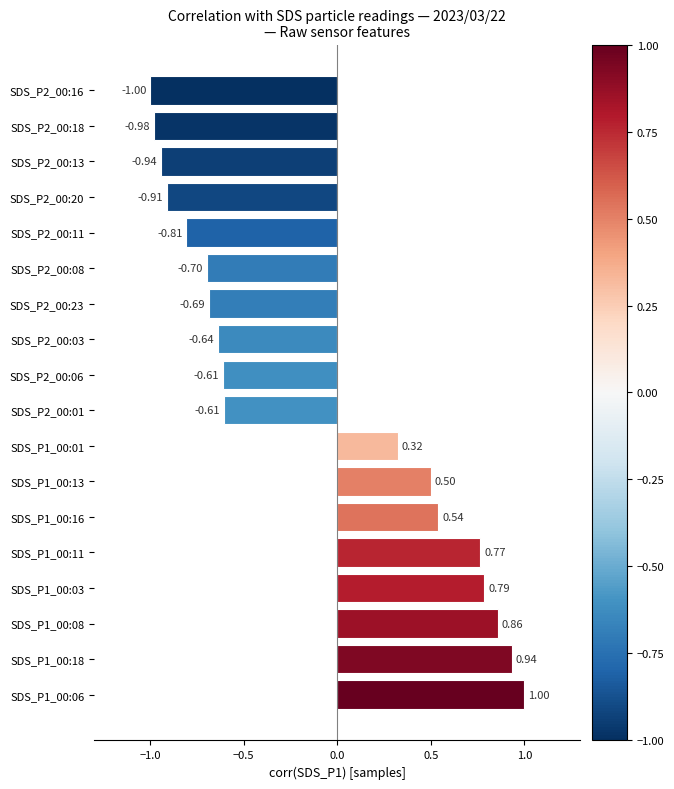

What is the smallest value displayed?

-1.0